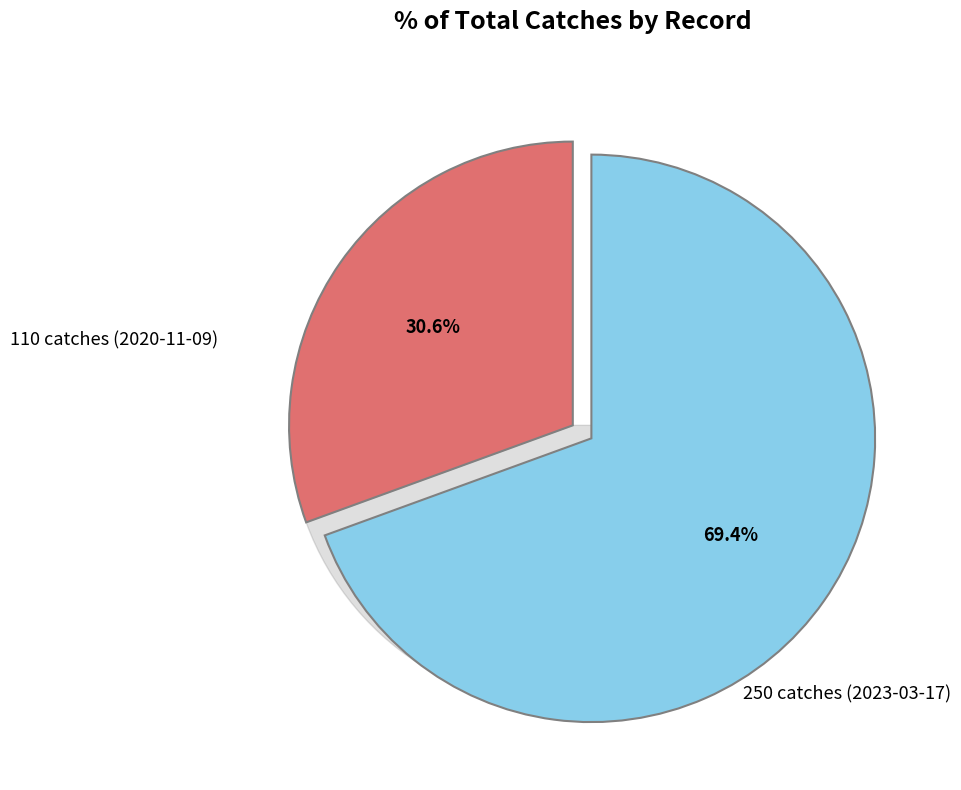

What is the change in value from 110 catches (2020-11-09) to 250 catches (2023-03-17)?

+140